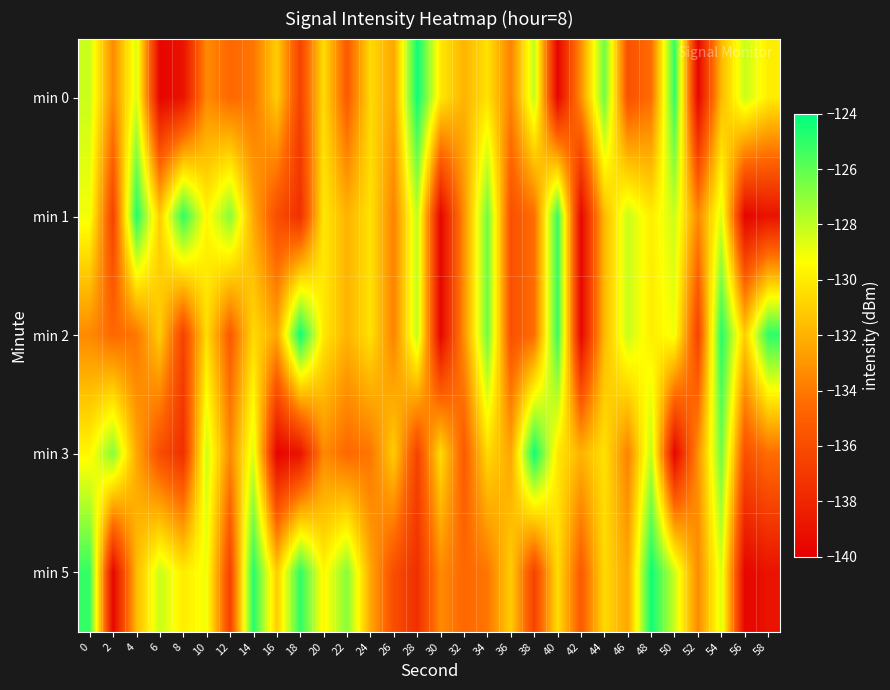

Reading left to right, what are all the values shown in this chart?

min 0: 0=-128.2	2=-133.4	4=-128.6	6=-139.7	8=-139.0	10=-133.4	12=-134.6	14=-134.1	16=-131.0	18=-136.5	20=-130.5	22=-135.3	24=-130.6	26=-132.4	28=-124.3	30=-130.1	32=-132.0	34=-130.4	36=-133.7	38=-128.0	40=-139.7	42=-133.2	44=-126.3	46=-135.8	48=-134.4	50=-125.1	52=-139.6	54=-131.8	56=-128.2	58=-129.9
min 1: 0=-129.1	2=-136.5	4=-124.7	6=-131.1	8=-125.0	10=-129.6	12=-126.8	14=-132.3	16=-135.9	18=-137.5	20=-130.1	22=-132.0	24=-130.4	26=-133.7	28=-128.0	30=-139.7	32=-133.2	34=-126.3	36=-135.8	38=-134.4	40=-125.1	42=-139.6	44=-131.8	46=-128.2	48=-129.9	50=-128.2	52=-133.4	54=-128.6	56=-139.7	58=-139.0
min 2: 0=-133.4	2=-134.6	4=-134.1	6=-131.0	8=-136.5	10=-130.5	12=-135.3	14=-130.6	16=-132.4	18=-124.3	20=-130.1	22=-132.0	24=-130.4	26=-133.7	28=-128.0	30=-139.7	32=-133.2	34=-126.3	36=-135.8	38=-134.4	40=-125.1	42=-139.6	44=-131.8	46=-128.2	48=-129.9	50=-129.1	52=-136.5	54=-124.7	56=-131.1	58=-125.0
min 3: 0=-129.6	2=-126.8	4=-132.3	6=-135.9	8=-137.5	10=-128.2	12=-133.4	14=-128.6	16=-139.7	18=-139.0	20=-133.4	22=-134.6	24=-134.1	26=-131.0	28=-136.5	30=-130.5	32=-135.3	34=-130.6	36=-132.4	38=-124.3	40=-130.1	42=-132.0	44=-130.4	46=-133.7	48=-128.0	50=-139.7	52=-133.2	54=-126.3	56=-135.8	58=-134.4
min 5: 0=-125.1	2=-139.6	4=-131.8	6=-128.2	8=-129.9	10=-129.1	12=-136.5	14=-124.7	16=-131.1	18=-125.0	20=-129.6	22=-126.8	24=-132.3	26=-135.9	28=-137.5	30=-133.4	32=-134.6	34=-134.1	36=-131.0	38=-136.5	40=-130.5	42=-135.3	44=-130.6	46=-132.4	48=-124.3	50=-128.2	52=-133.4	54=-128.6	56=-139.7	58=-139.0